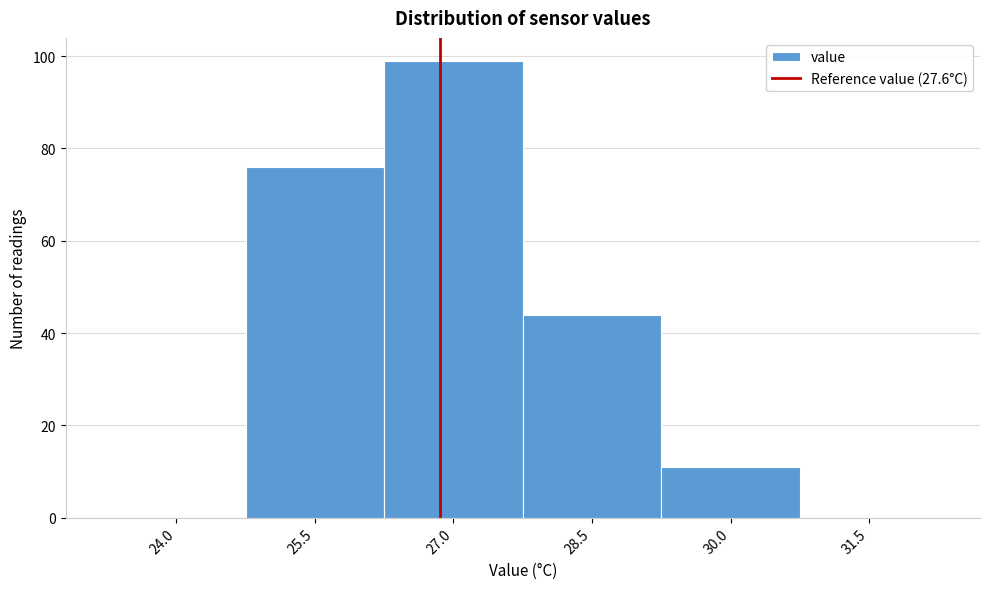

Reading left to right, what are all the values shown in this chart?

24.0=0	25.5=76	27.0=99	28.5=44	30.0=11	31.5=0